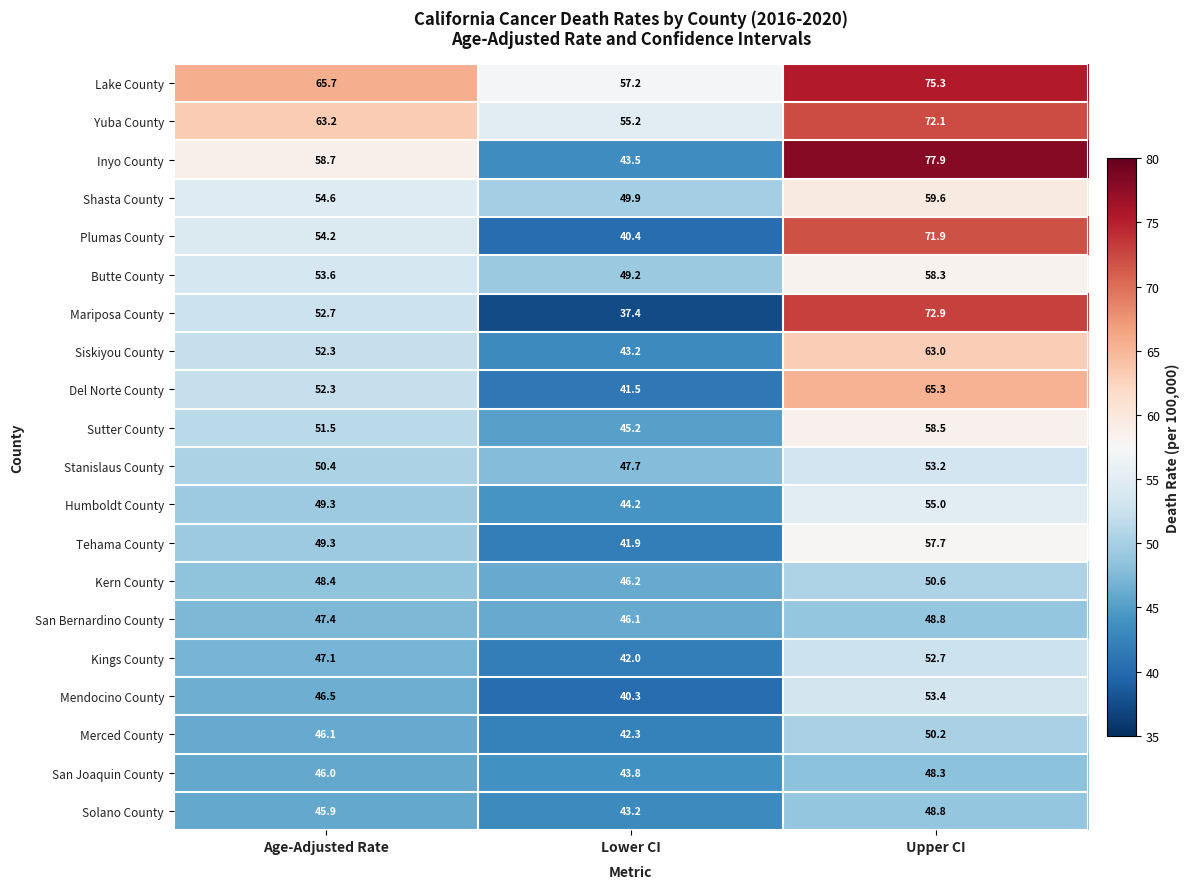

Is it true that Shasta County equals 49.9 at Lower CI?

True